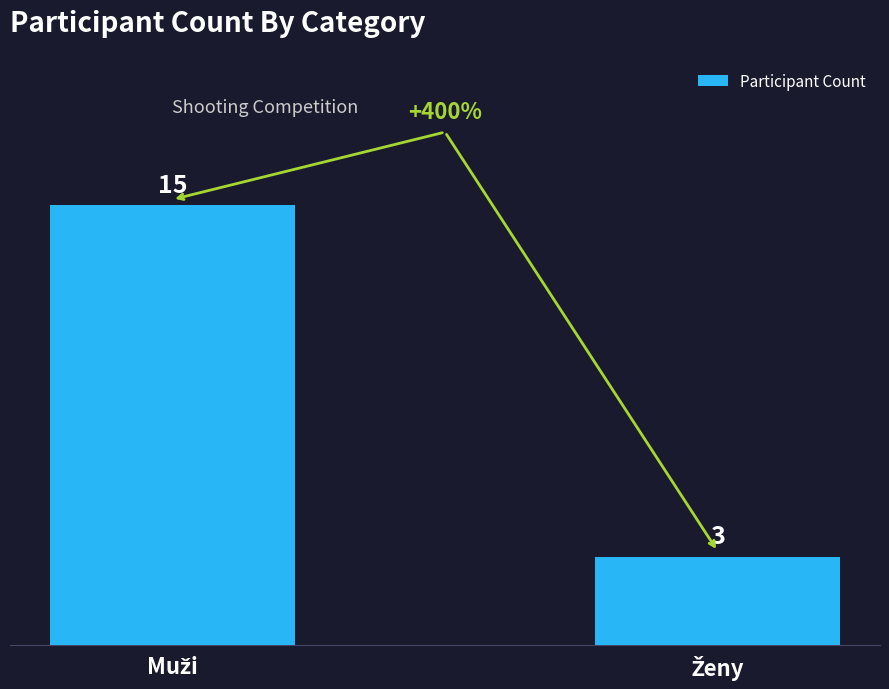

How many categories are shown in the chart?

2